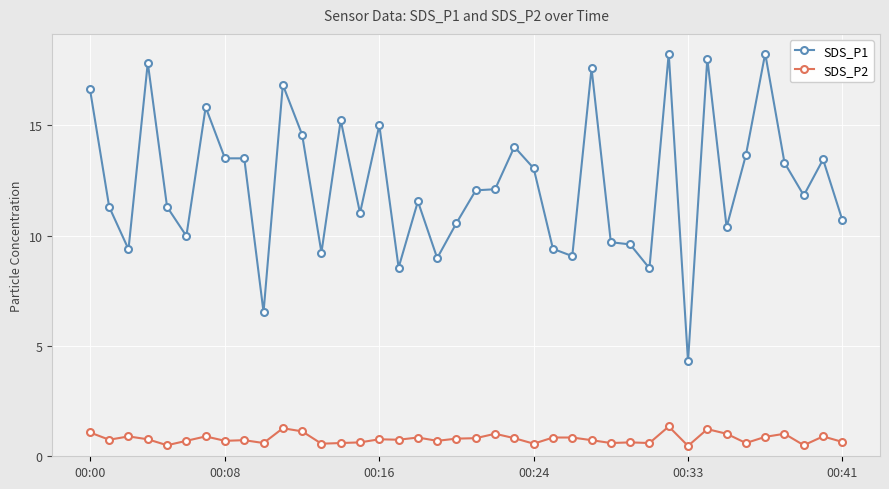

True or false: SDS_P2 has more than 1 points higher than both neighbors.

True